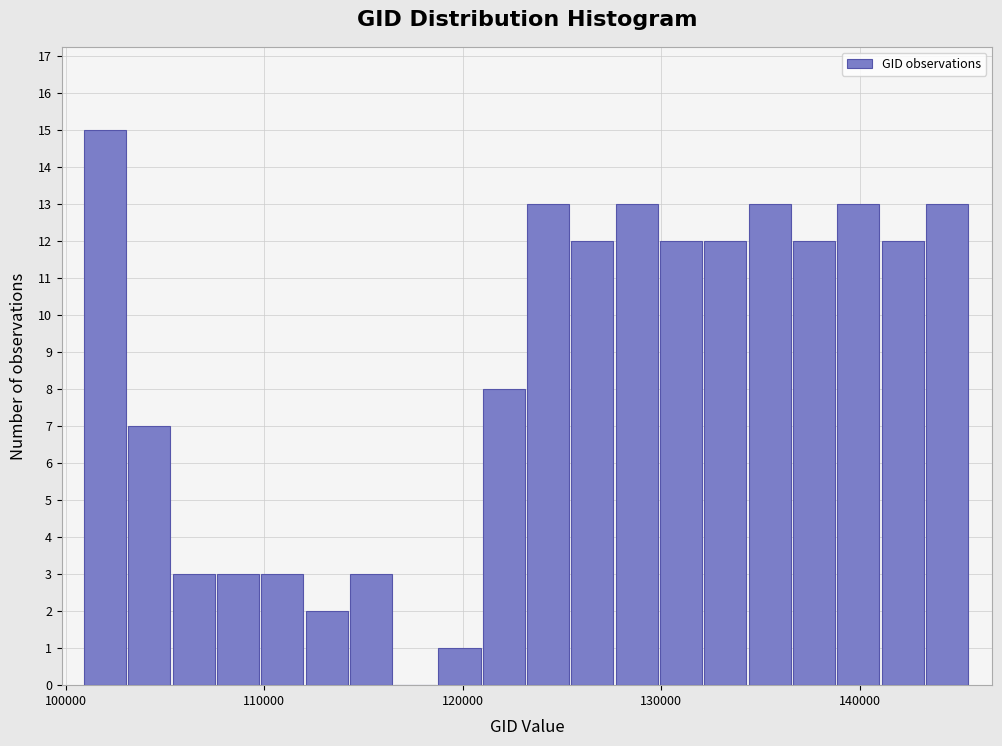

Around what value on the x-axis is the tallest bar? Give the approximate position of its centre, as read against the axis.

102000